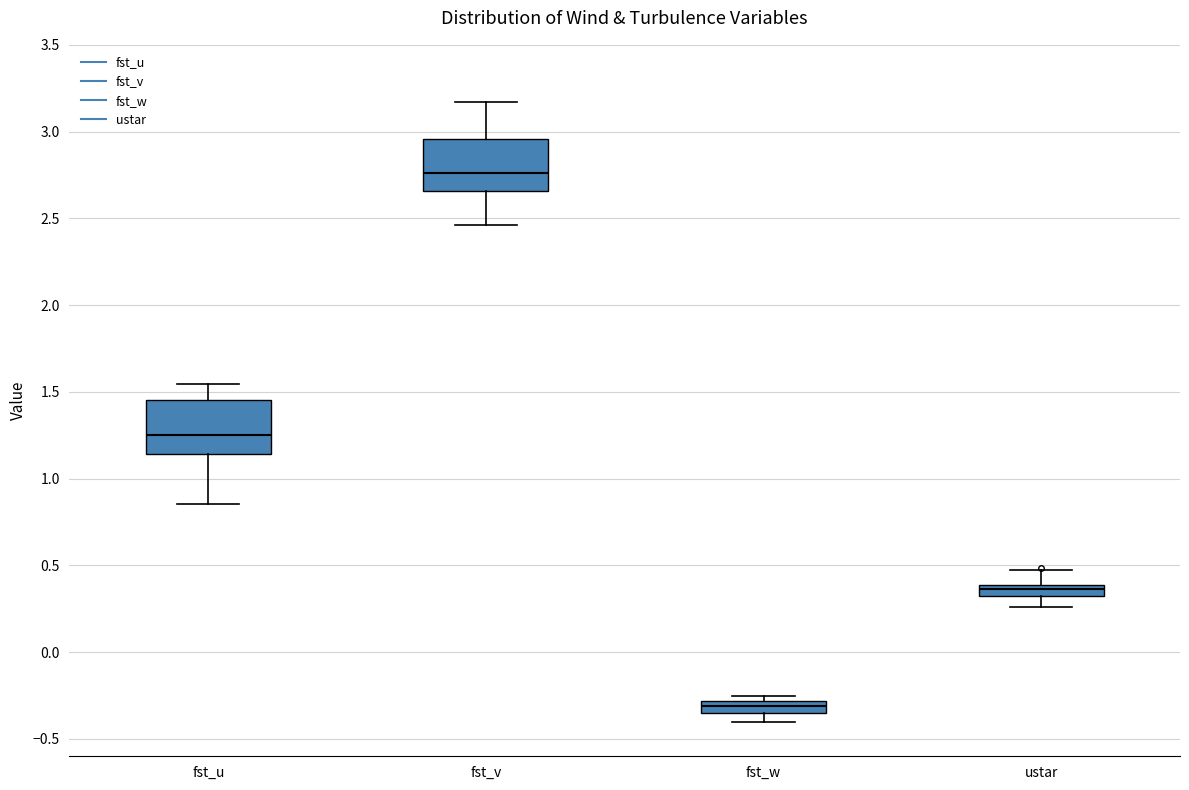

Which box has the highest median line?

fst_v